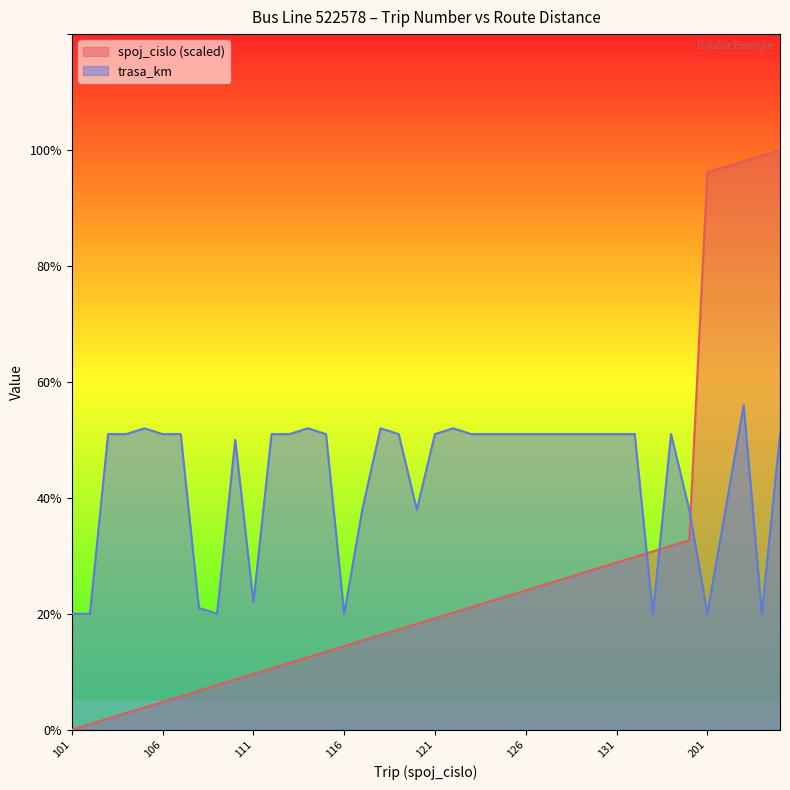

At 205, list the series in order from smallest to largest.

trasa_km, spoj_cislo